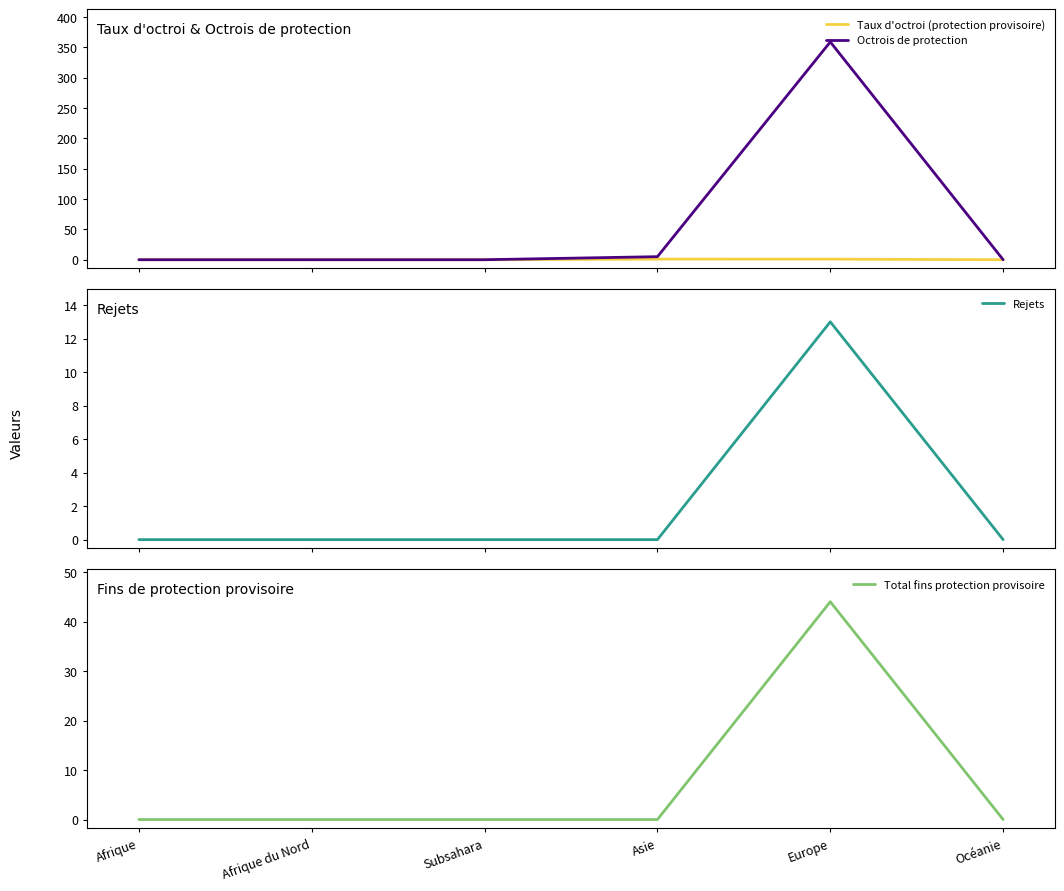

Which series has the widest spread of values?

Octrois de protection